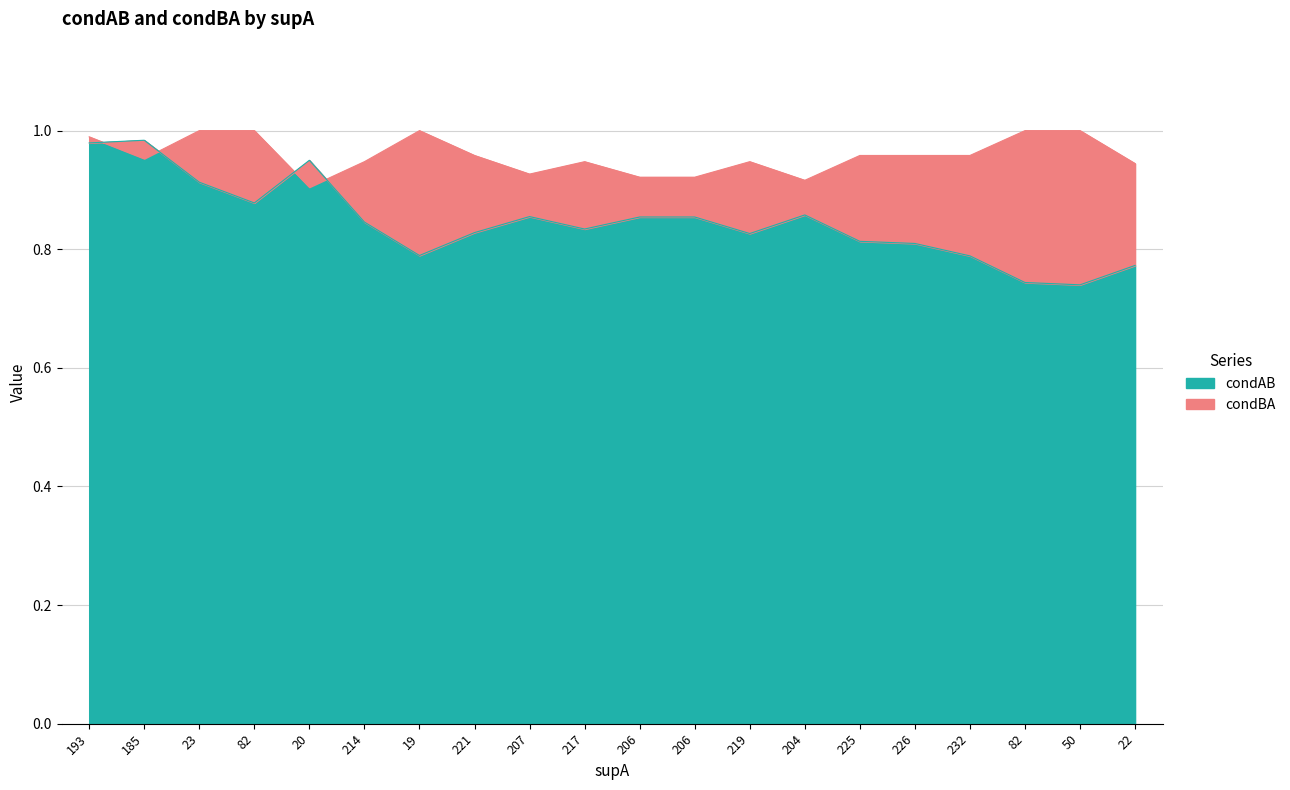

Is it true that condAB equals 0.8 at 221?

True